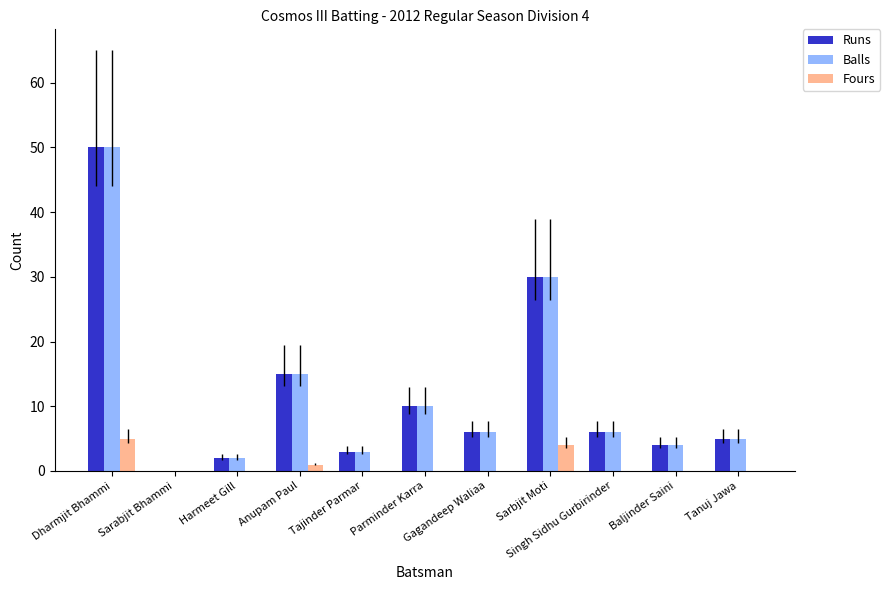

At which category is the sum across all series the highest?

Dharmjit Bhammi